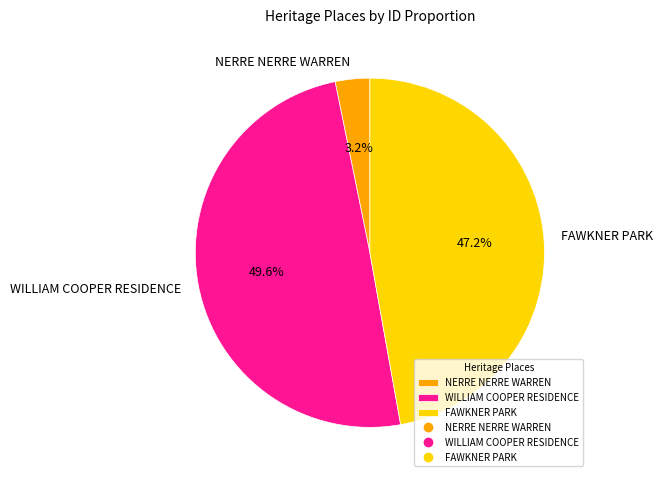

Which slice is the smallest?

NERRE NERRE WARREN